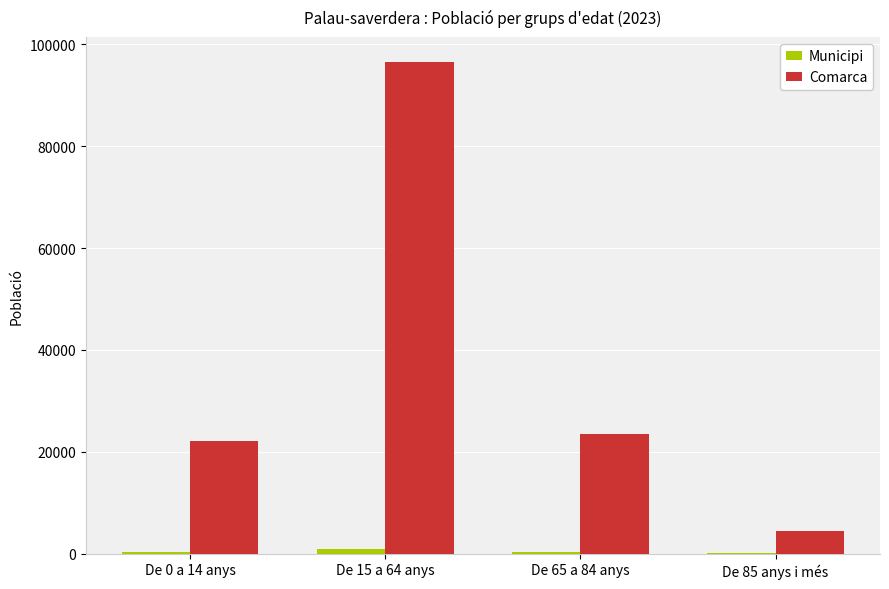

What is the sum of all Comarca values?

146766